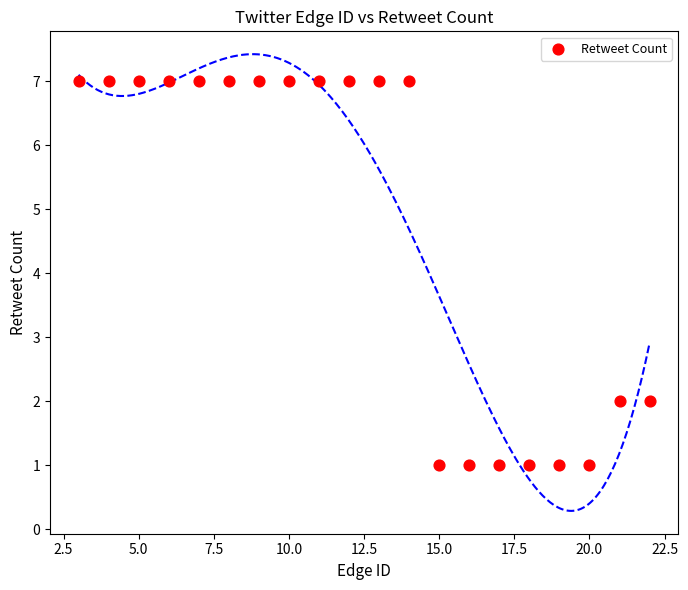

What is the range of X values (max minus min)?

19